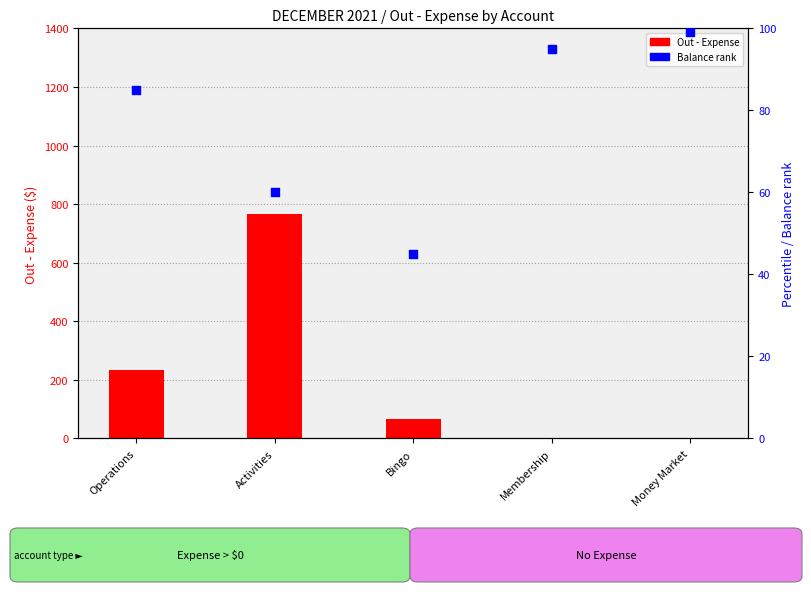

Which series contains the highest Y value?

Out - Expense